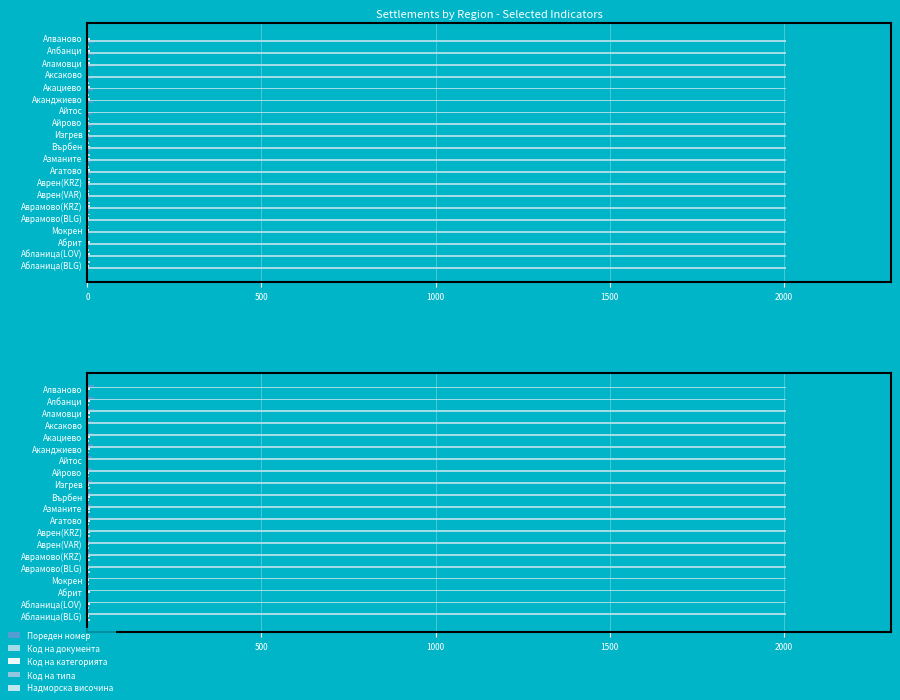

The value of Код на типа at Азманите is 1.1. True or false?

False